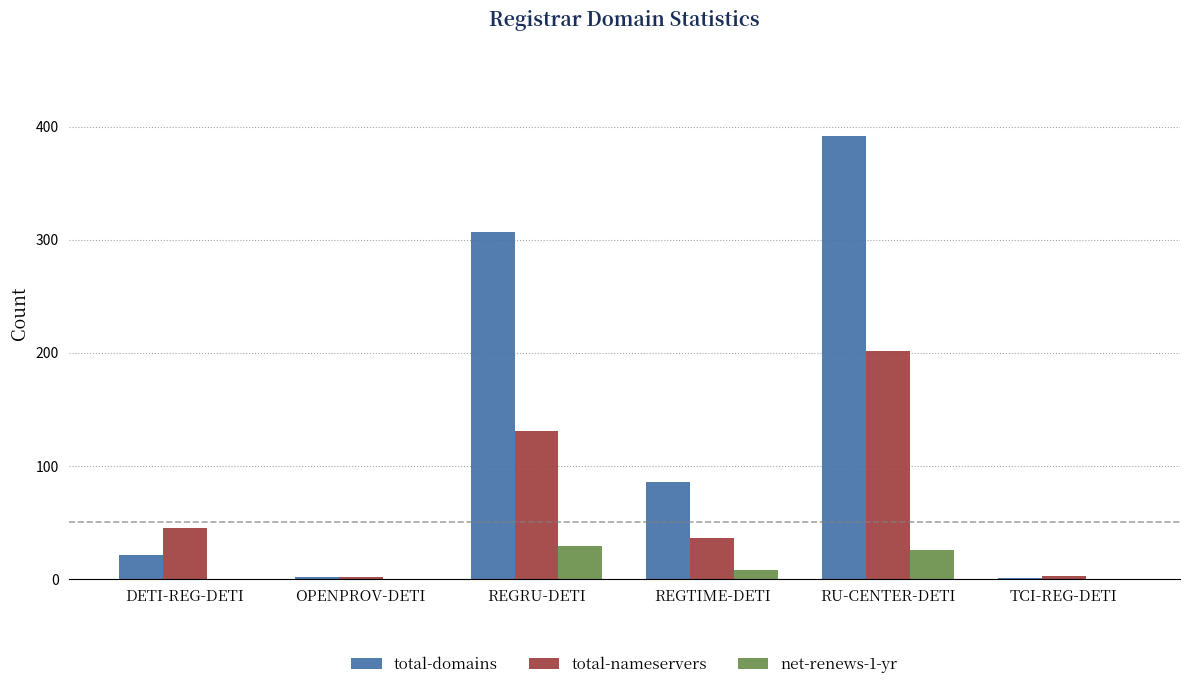

What is the total value across all series at DETI-REG-DETI?

66